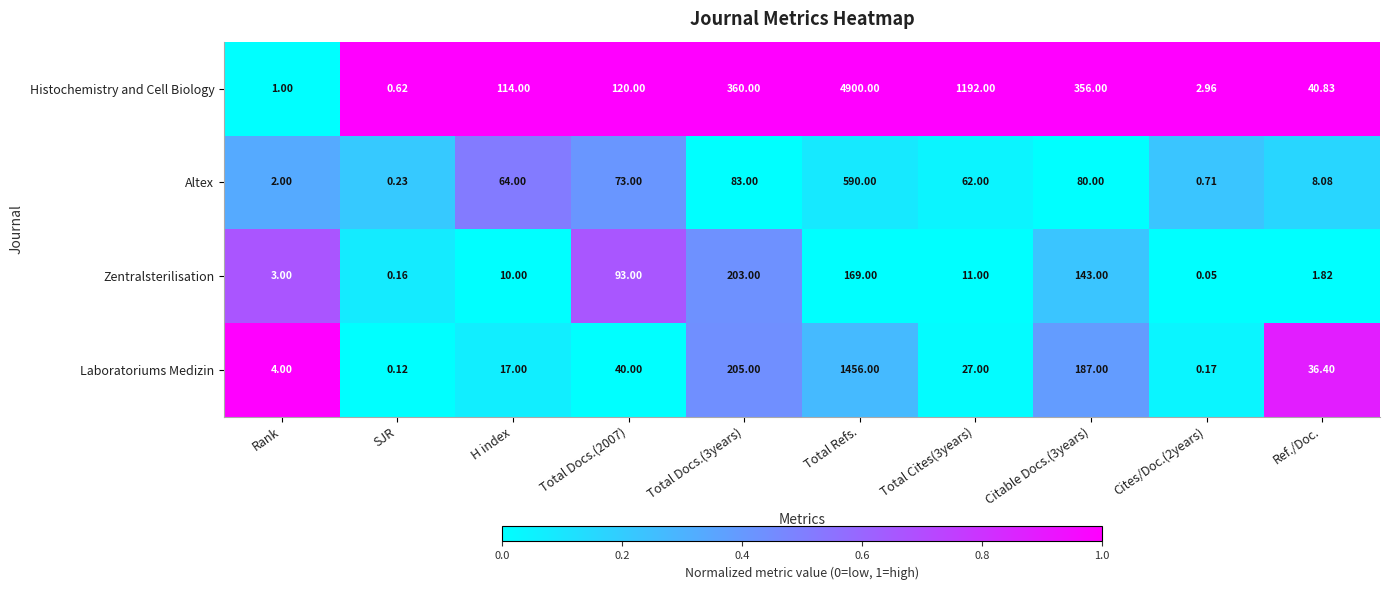

At Total Docs.(3years), list the series in order from smallest to largest.

Altex, Zentralsterilisation, Laboratoriums Medizin, Histochemistry and Cell Biology